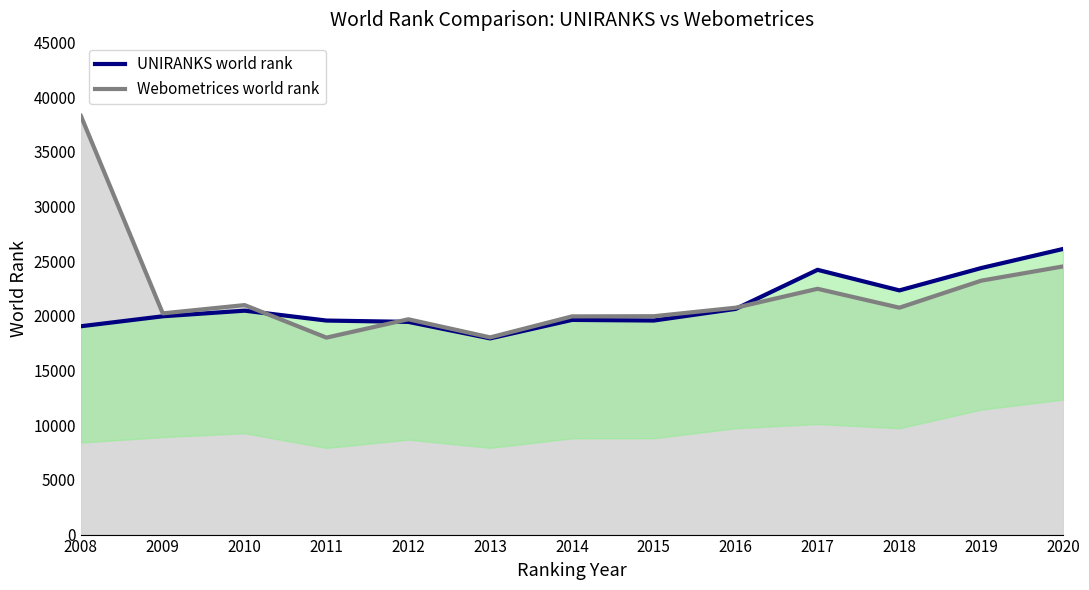

Reading right to left, extract all data points from this chart.

UNIRANKS world rank line: 2020=26130	2019=24384	2018=22338	2017=24221	2016=20646	2015=19581	2014=19638	2013=17946	2012=19458	2011=19579	2010=20483	2009=19969	2008=19058
Webometrices world rank line: 2020=24533	2019=23229	2018=20756	2017=22484	2016=20755	2015=19976	2014=19961	2013=18039	2012=19696	2011=18018	2010=20995	2009=20237	2008=38299